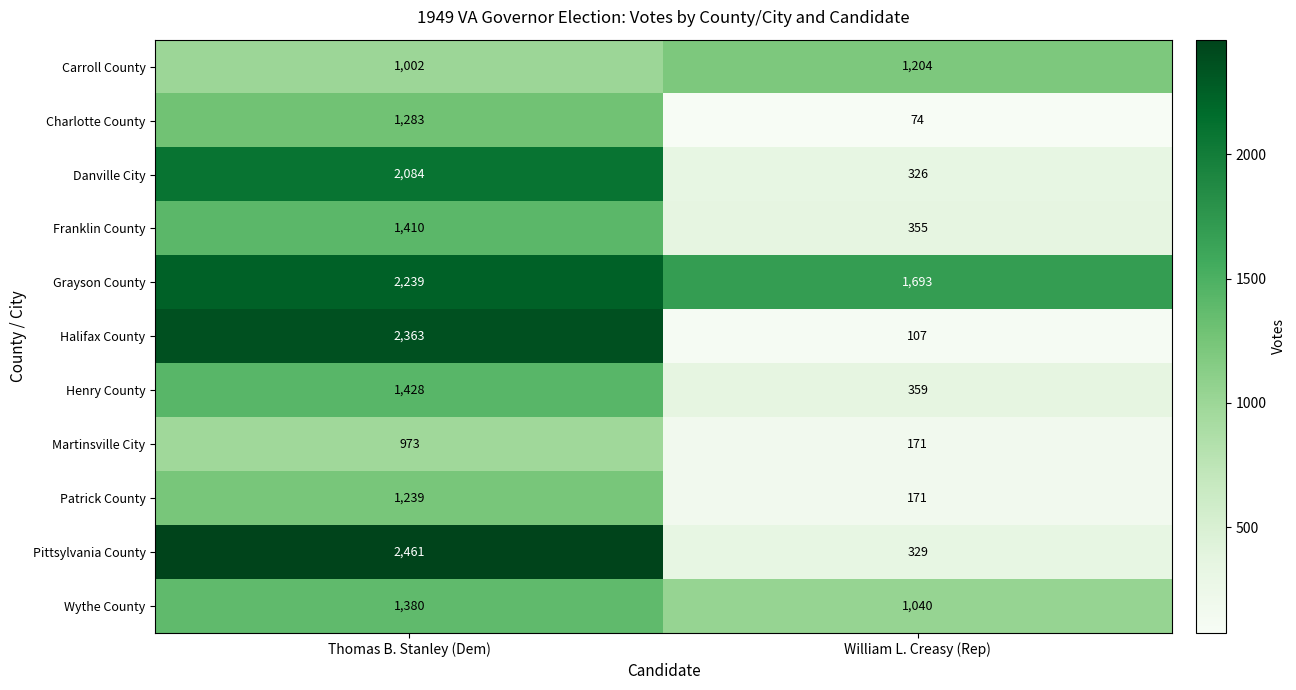

How many series are shown in this chart?

11